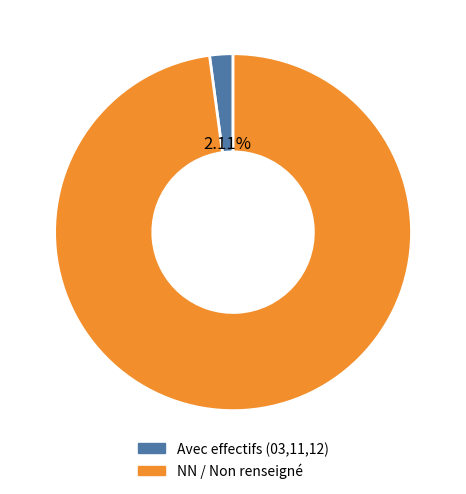

Does any single category account for the majority?

Yes